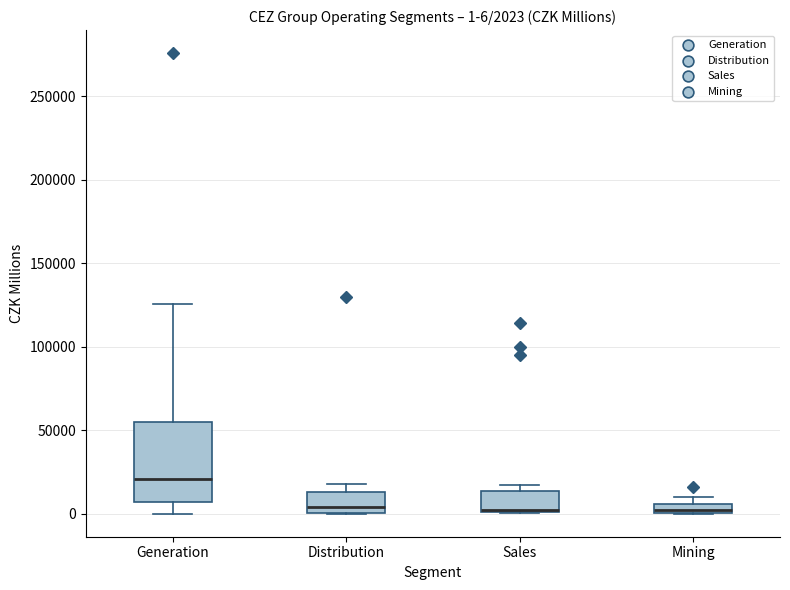

Which box is the tallest, from its lower edge to its upper edge?

Generation